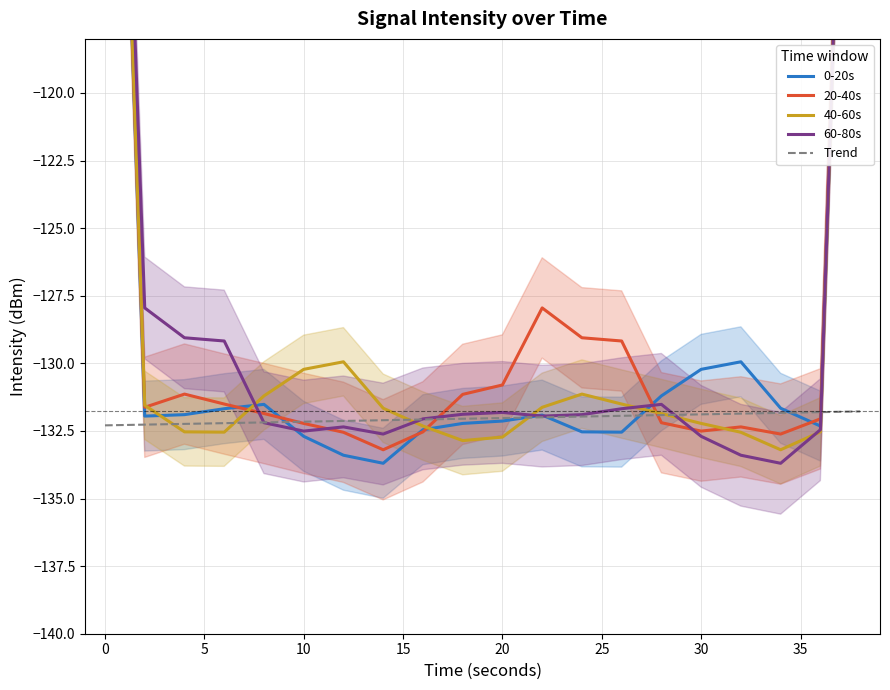

In 40-60s, how many points are lower than both neighbors (excluding endpoints)?

3